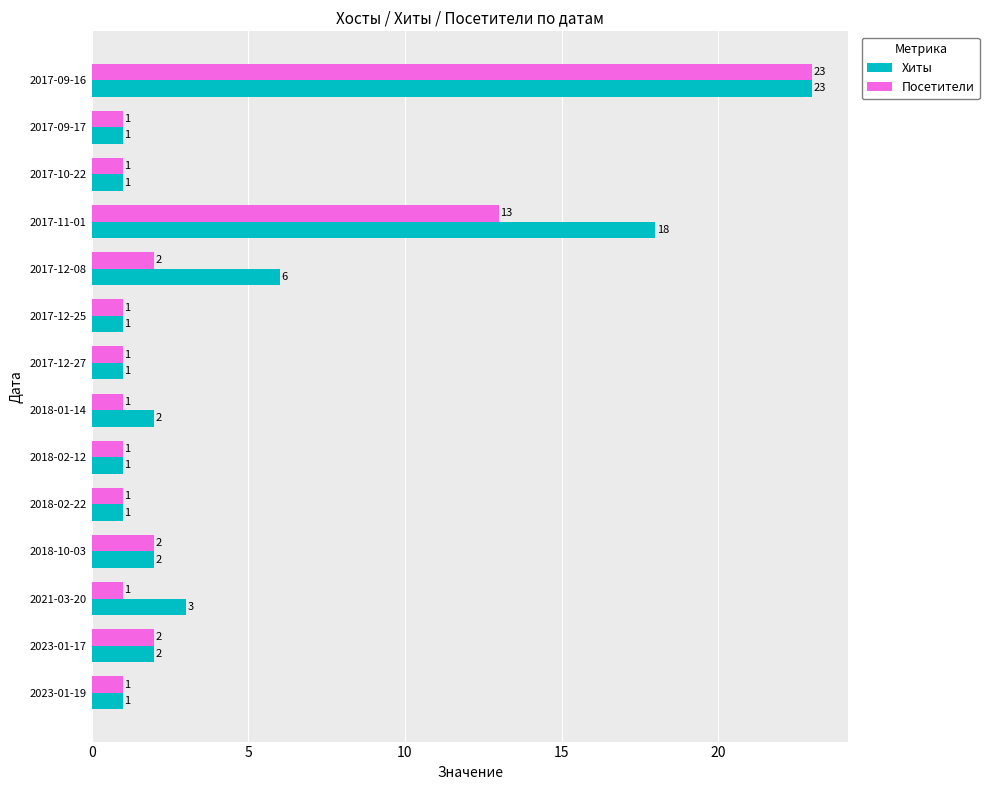

Which series has the largest total across all categories?

Хиты